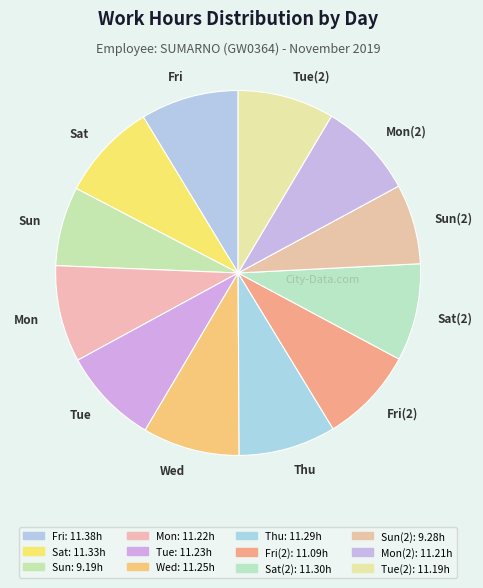

Does Tue represent more than half of the total?

No